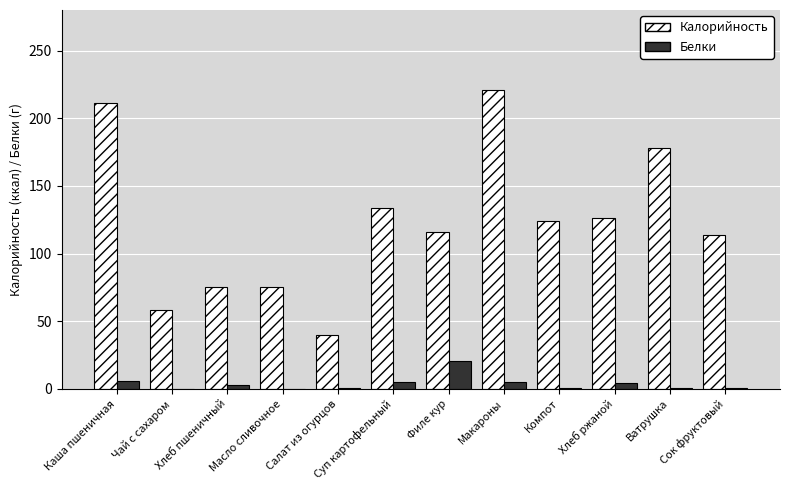

At which label does Белки reach its peak?

Филе кур